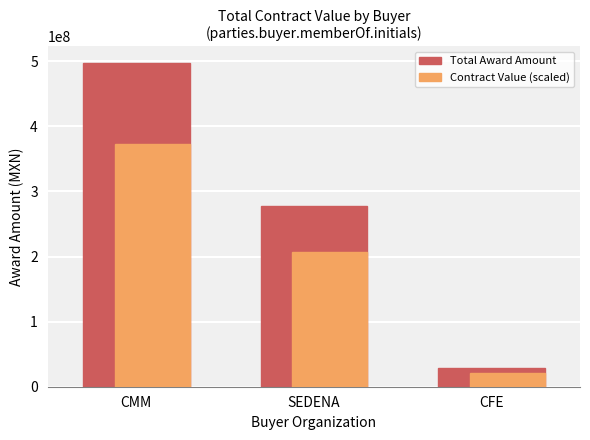

Where is Contract Value (scaled) nearest to the value 197507285?

SEDENA